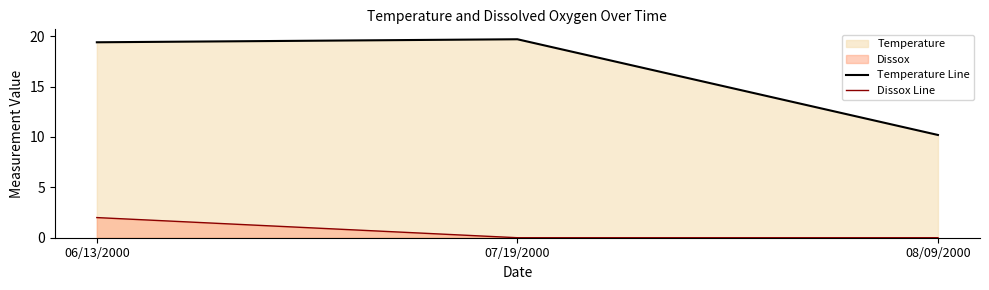

Is the value of Dissox Line at 06/13/2000 greater than the value of Temperature Line at 07/19/2000?

No